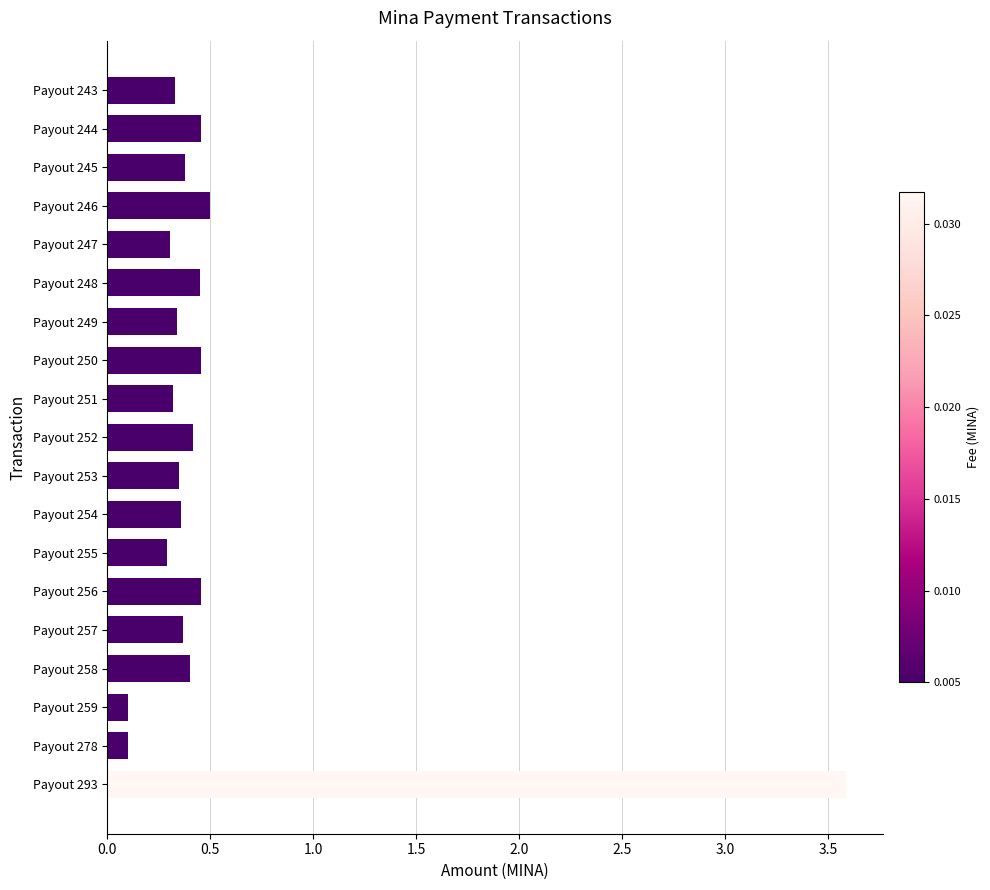

The value at Payout 252 is 0.2. True or false?

False